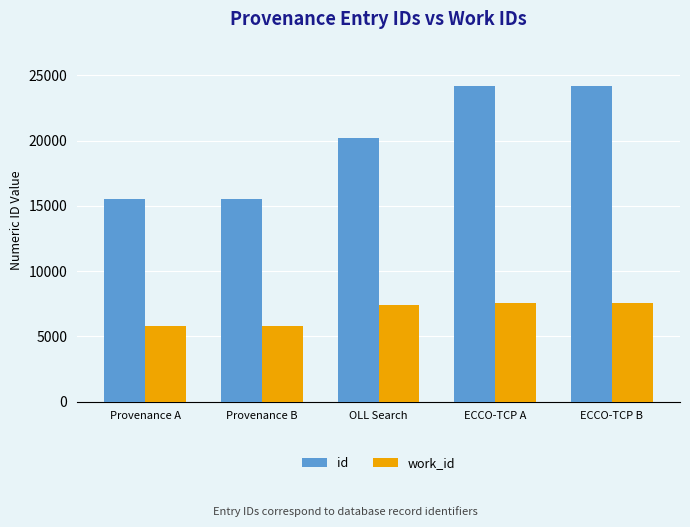

True or false: work_id has a value of 3863 at OLL Search.

False